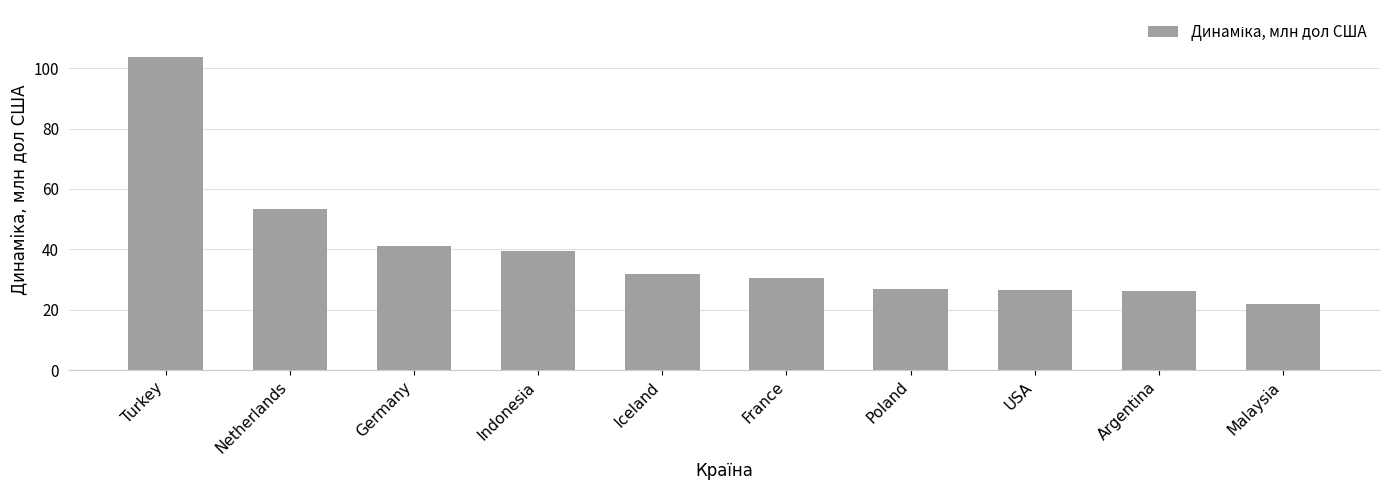

Count the number of data series in this chart.

1